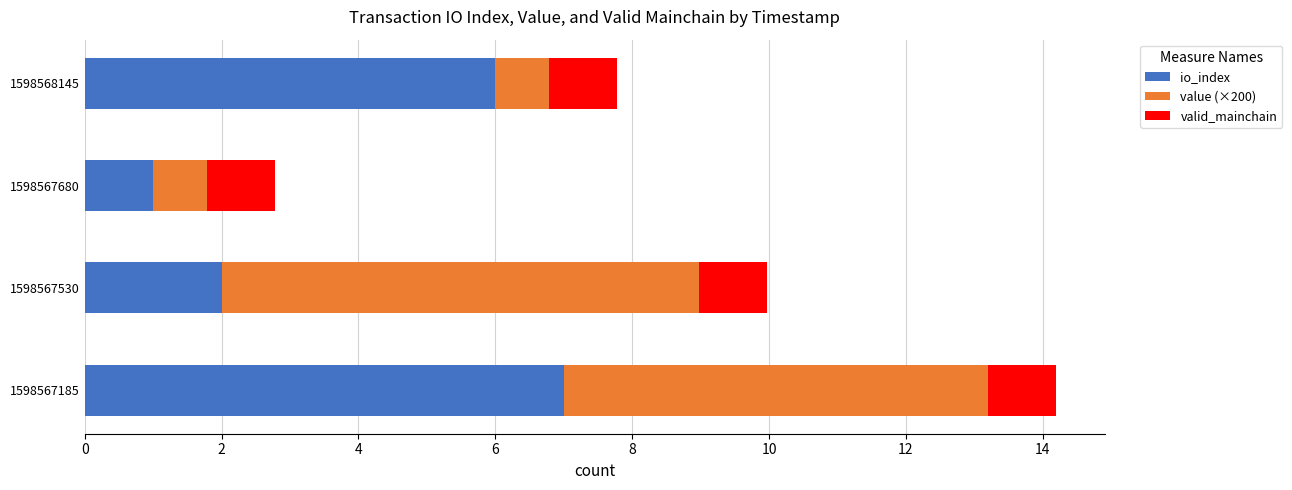

Is it true that io_index equals 7.0 at 1598567185?

True